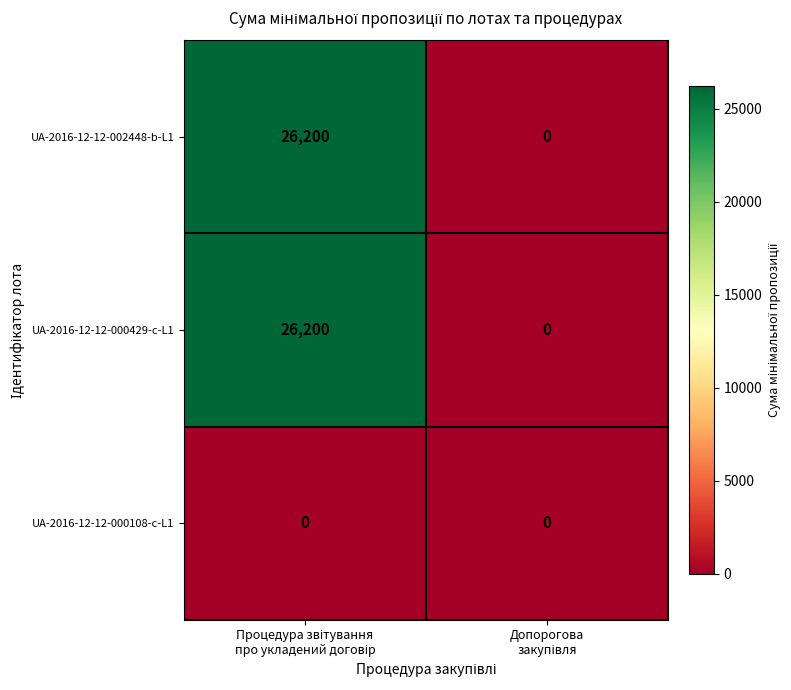

What is the sum of all UA-2016-12-12-002448-b-L1 values?

26200